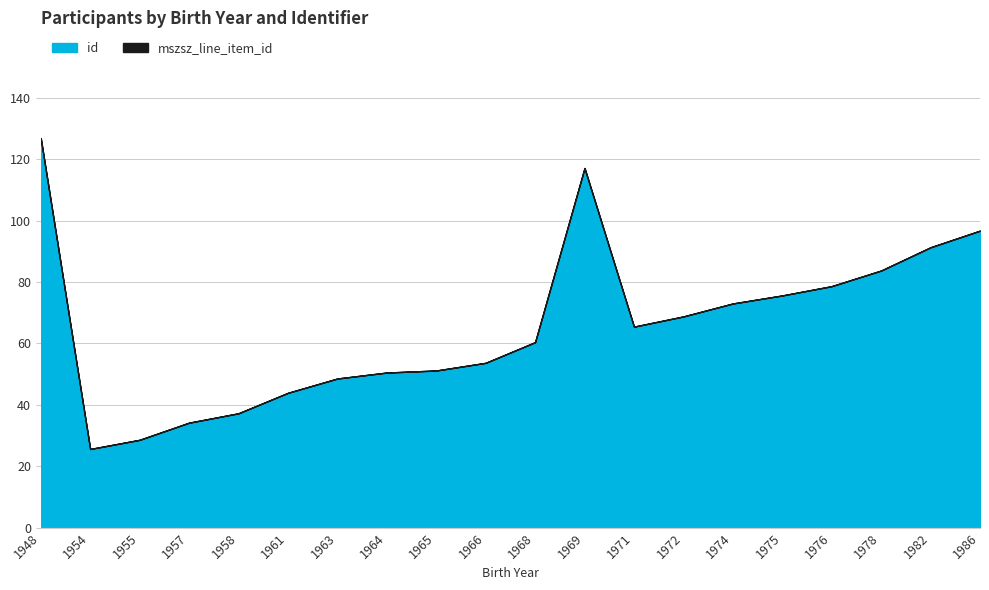

How many values exceed 65?

10